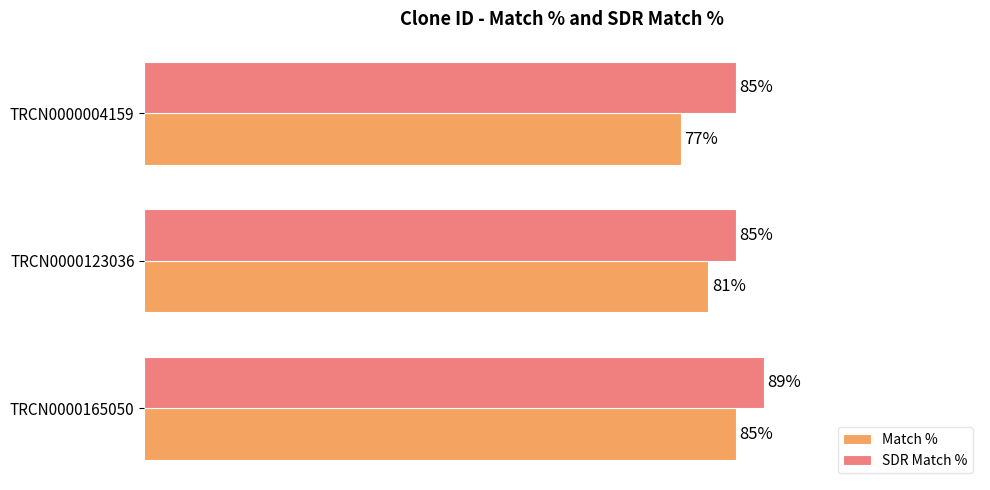

Is the value of SDR Match % at TRCN0000004159 greater than the value of Match % at TRCN0000123036?

Yes